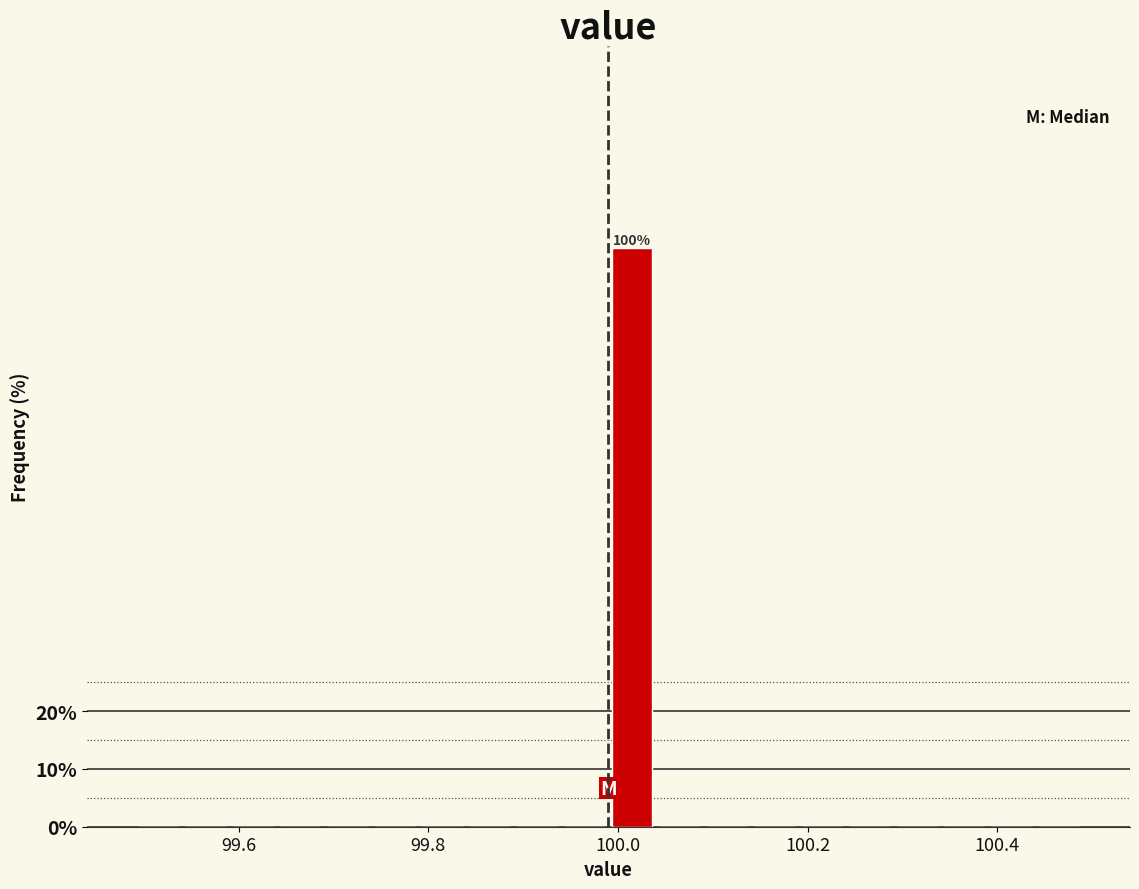

Read against the x-axis, roughly where is the centre of the tallest bar?

100.02